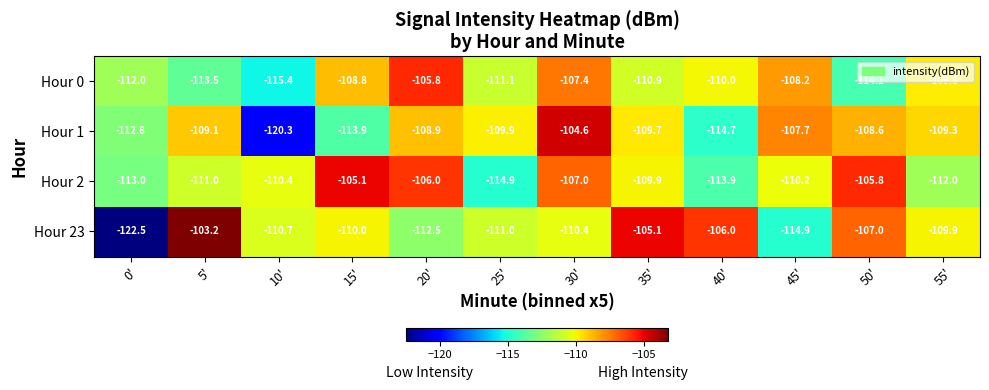

Which series has the largest range (max minus min)?

Hour 23